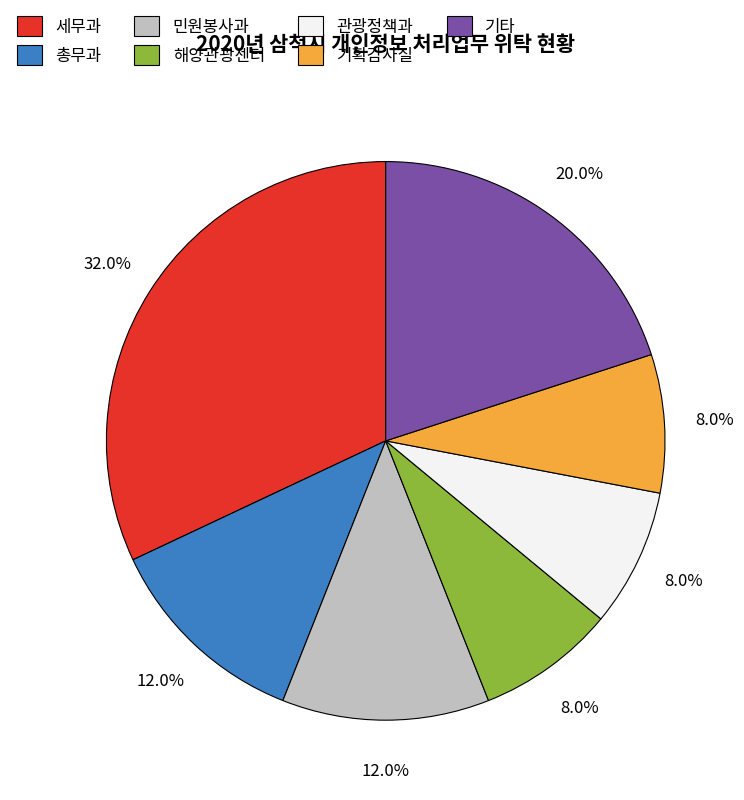

Which slice is the largest?

세무과